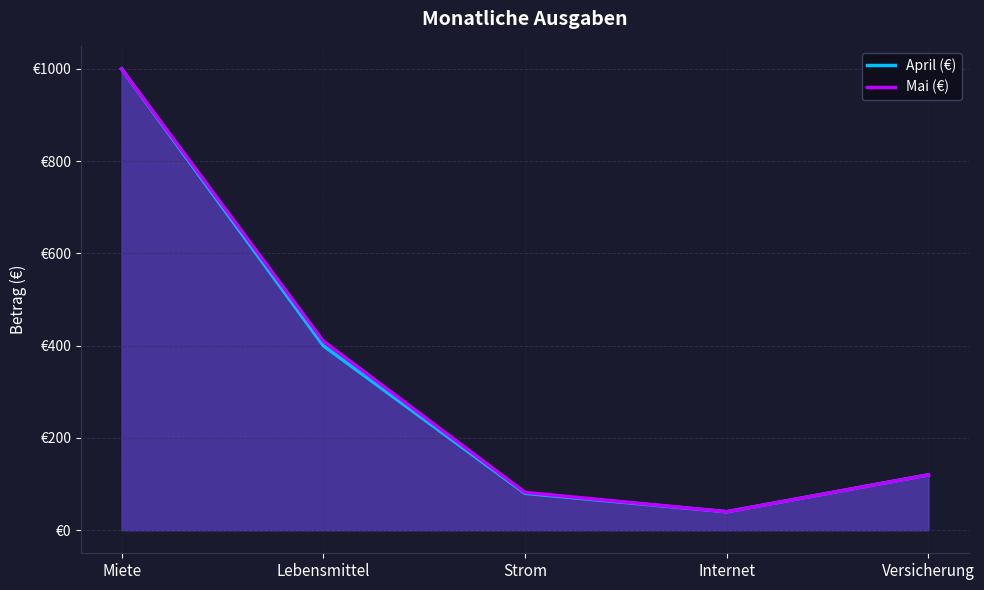

At which label does Mai (€) first exceed 120?

Miete